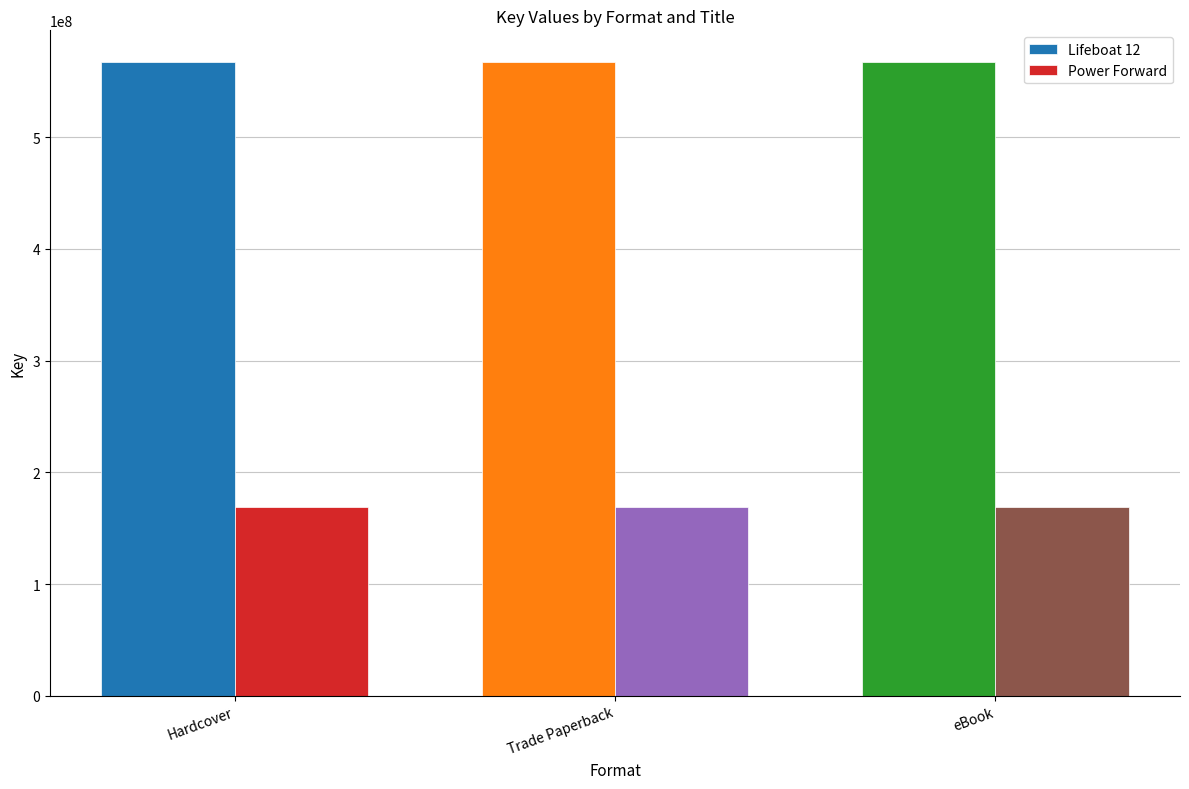

What position from the left is Trade Paperback?

2